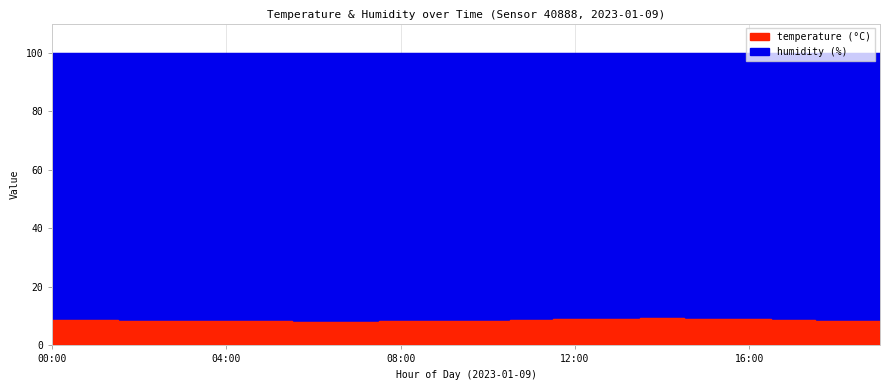

Between 11:00 and 09:00, which is larger?

11:00